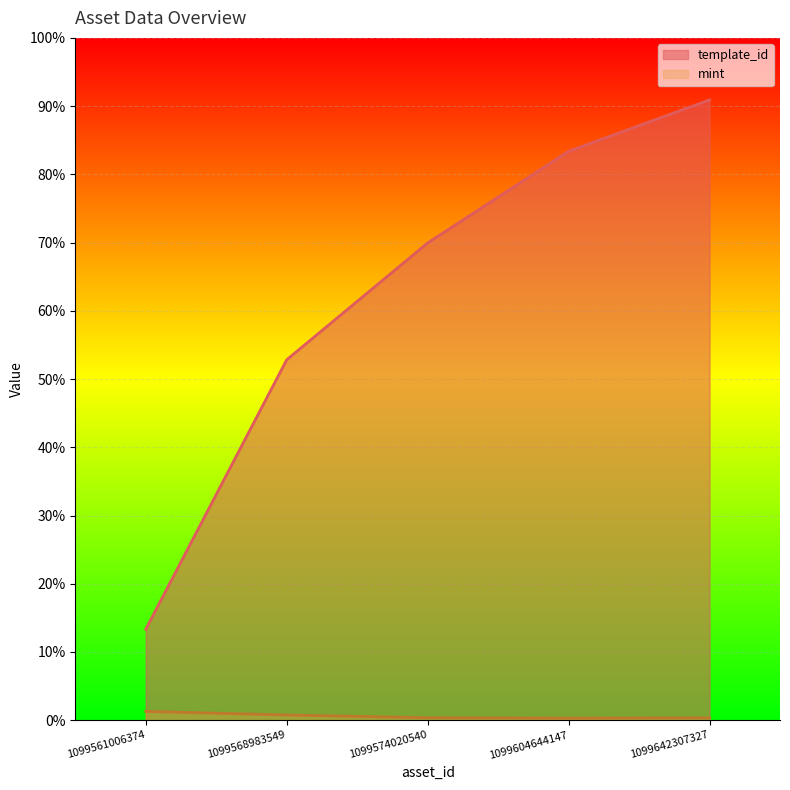

Rank the series by their maximum value, from lowest to highest.

mint, template_id